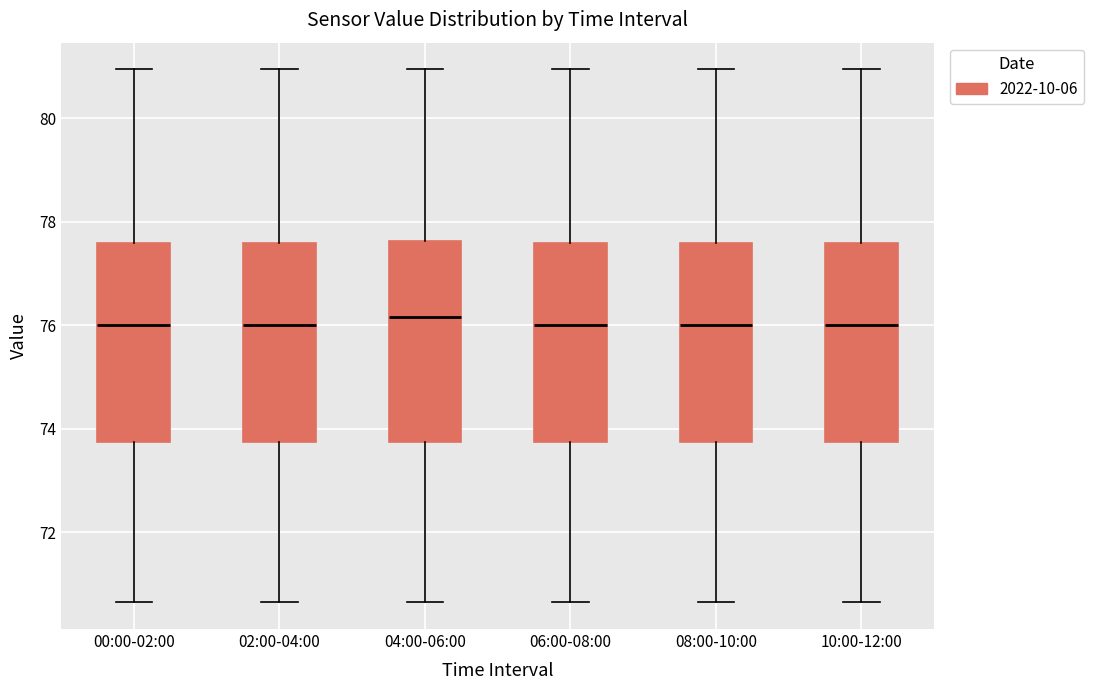

Reading left to right, transcribe this box plot: for each box, give where its median line is, the range the box spans, and where its two whiskers end, as read against the y-axis. The values are not printed on the chart, so give them approximately, as read against the axis.

00:00-02:00: median 76.0, box 73.8 to 77.6, whiskers 70.6 to 81.0
02:00-04:00: median 76.0, box 73.8 to 77.6, whiskers 70.6 to 81.0
04:00-06:00: median 76.2, box 73.8 to 77.6, whiskers 70.6 to 81.0
06:00-08:00: median 76.0, box 73.8 to 77.6, whiskers 70.6 to 81.0
08:00-10:00: median 76.0, box 73.8 to 77.6, whiskers 70.6 to 81.0
10:00-12:00: median 76.0, box 73.8 to 77.6, whiskers 70.6 to 81.0